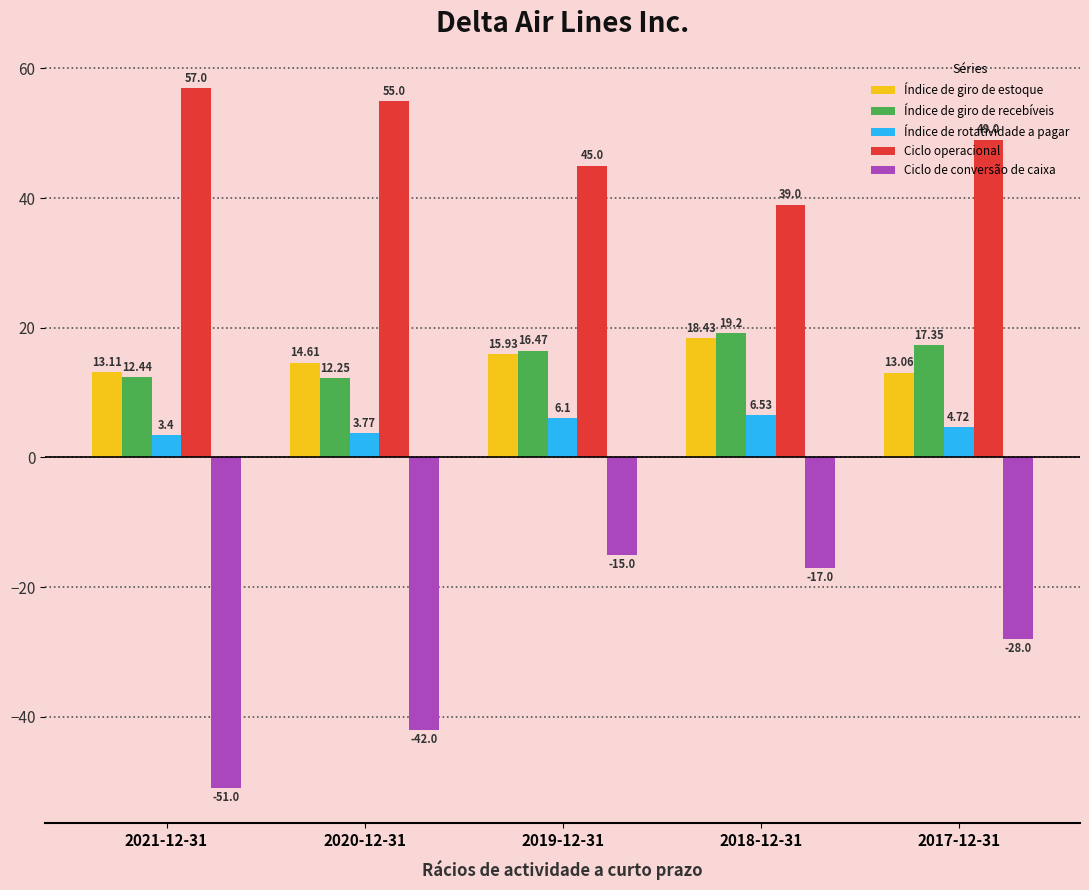

Rank the categories by Índice de giro de recebíveis value from highest to lowest.

2018-12-31, 2017-12-31, 2019-12-31, 2021-12-31, 2020-12-31